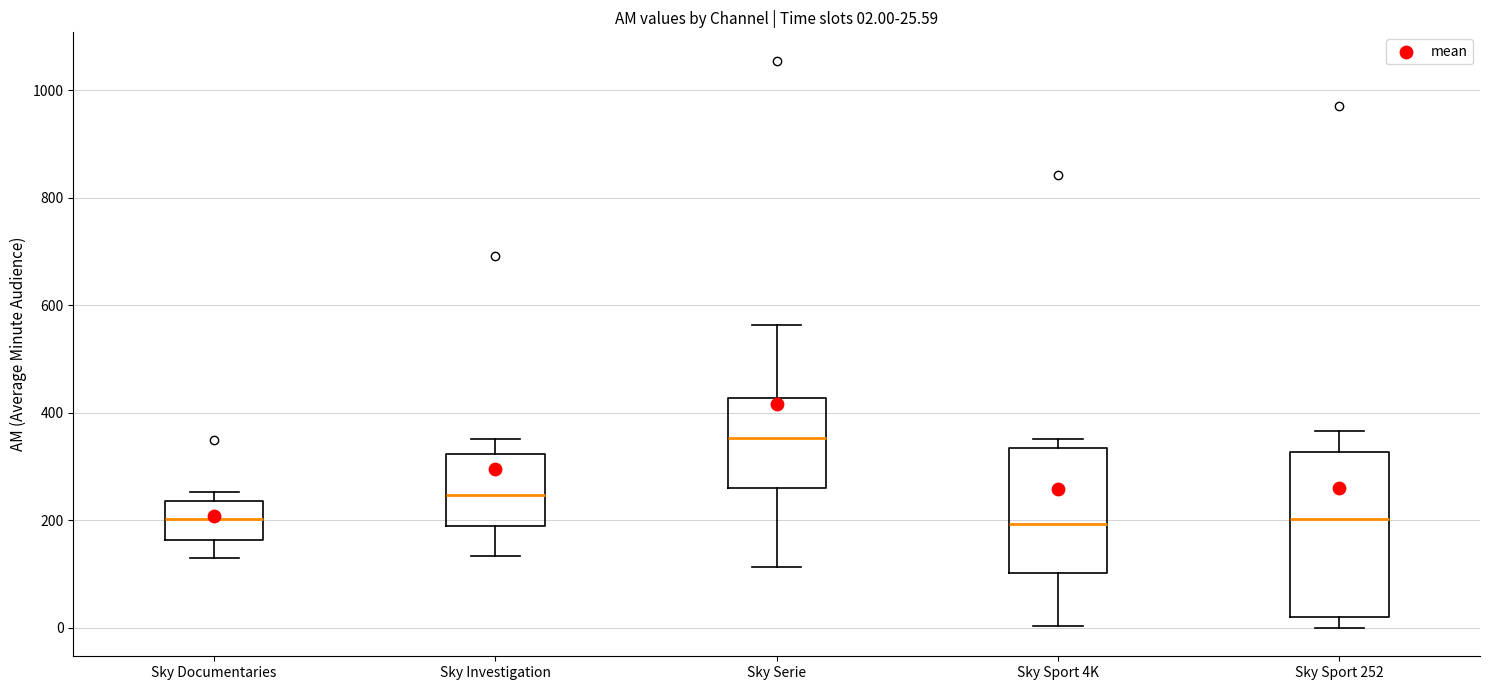

Comparing the boxes themselves (not the whiskers), which one is the tallest?

Sky Sport 252